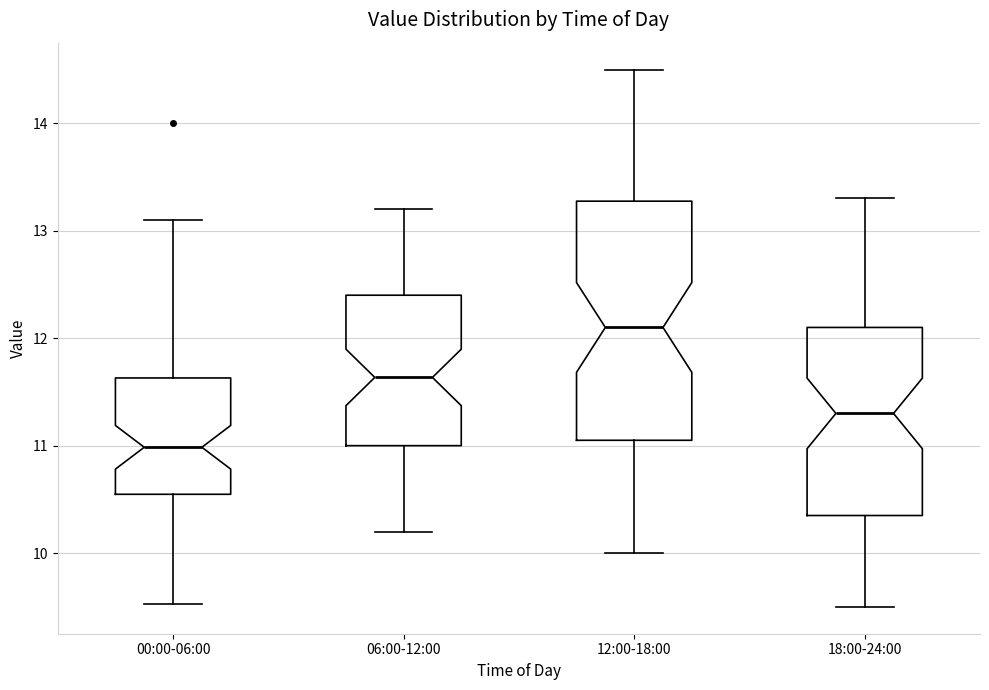

Reading left to right, read every box against the y-axis: the position of its median line, the range the box covers, and the ends of its whiskers. The values are not printed on the chart, so give them approximately, as read against the axis.

00:00-06:00: median 11.0, box 10.5 to 11.6, whiskers 9.5 to 13.1
06:00-12:00: median 11.6, box 11.0 to 12.4, whiskers 10.2 to 13.2
12:00-18:00: median 12.1, box 11.1 to 13.3, whiskers 10.0 to 14.5
18:00-24:00: median 11.3, box 10.4 to 12.1, whiskers 9.5 to 13.3